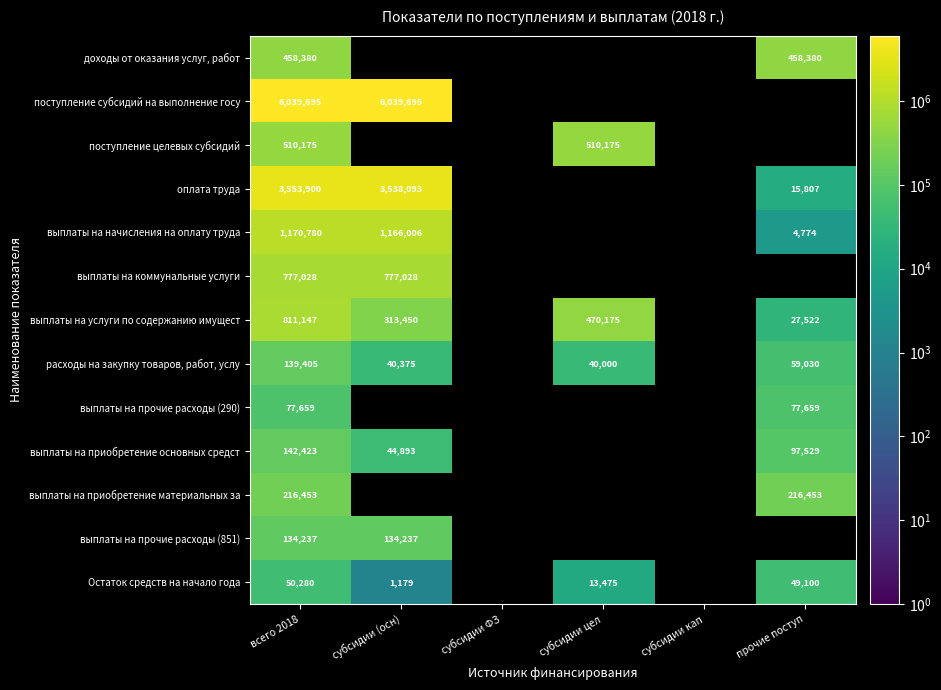

True or false: расходы на закупку товаров, работ, услу has a value of 58480 at субсидии цел.

False